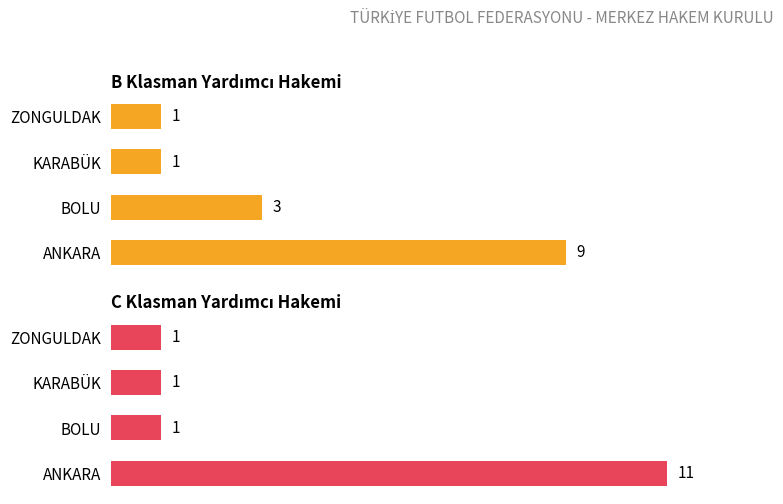

What are all the series names shown in the legend?

B Klasman Yardımcı Hakemi, C Klasman Yardımcı Hakemi